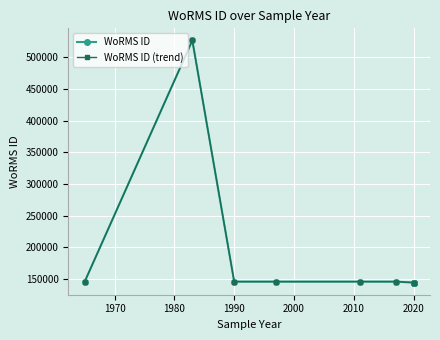

What is the difference between the maximum and minimum values in the WoRMS ID series?

382713